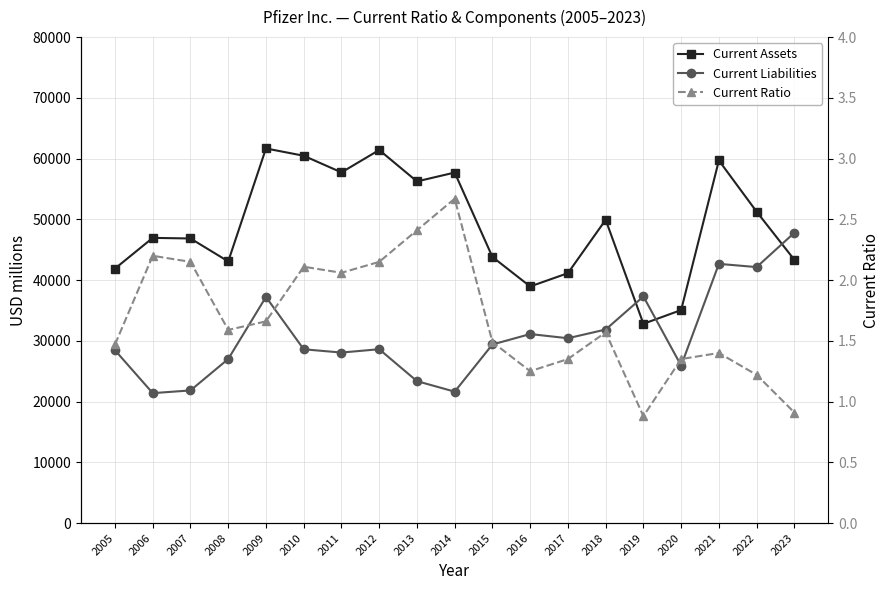

Count the number of data series in this chart.

3